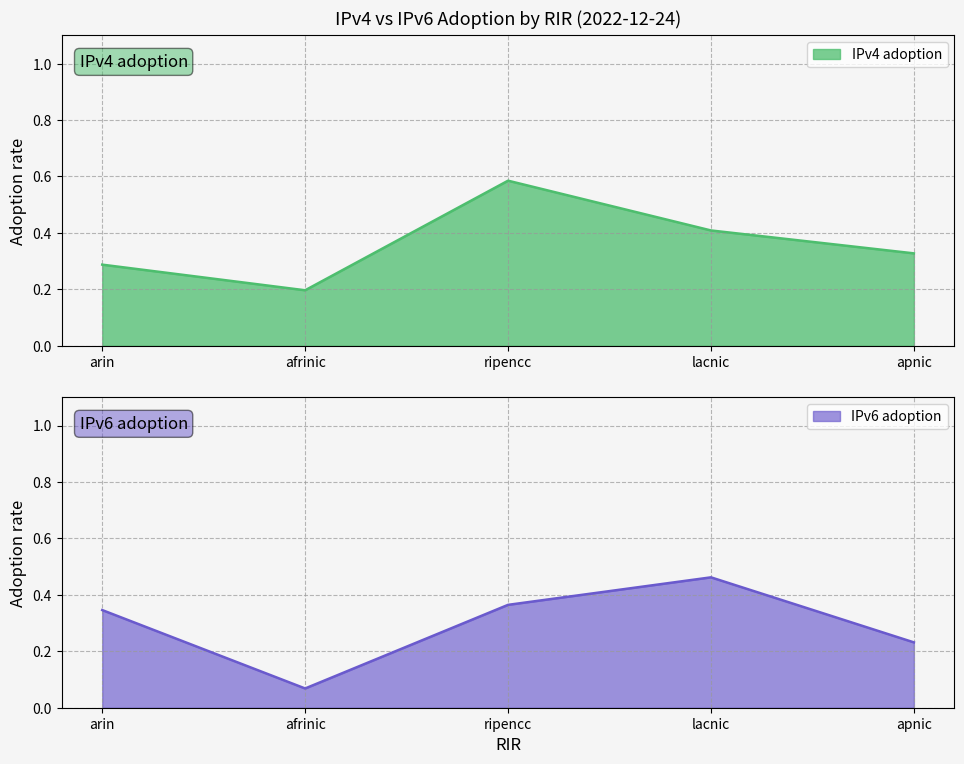

How many times do IPv6 adoption and IPv4 adoption cross each other?

3